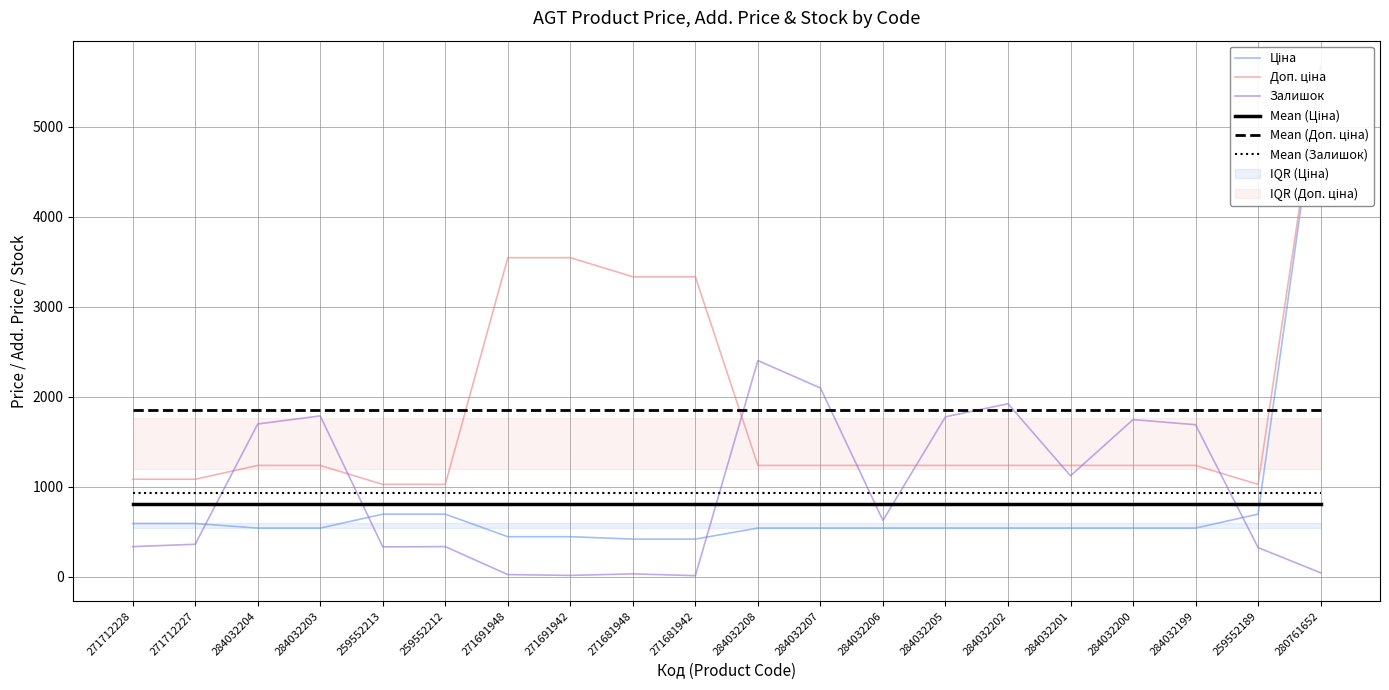

Where is Mean (Залишок) nearest to the value 932?

271712228